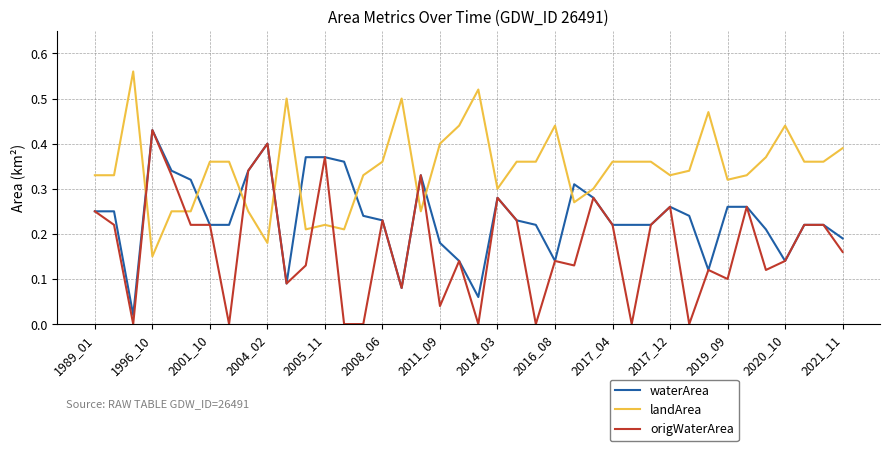

Count the landArea values in the range 0 to 1.

40